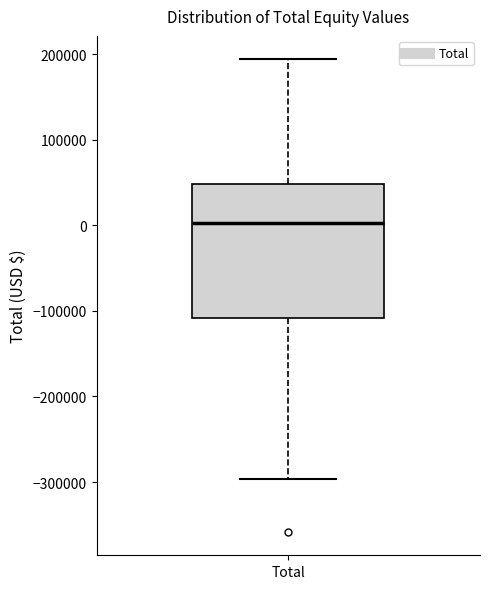

Where is the upper edge of the box for Total on the y-axis? The values are not printed on the chart, so give them approximately, as read against the axis.

50000